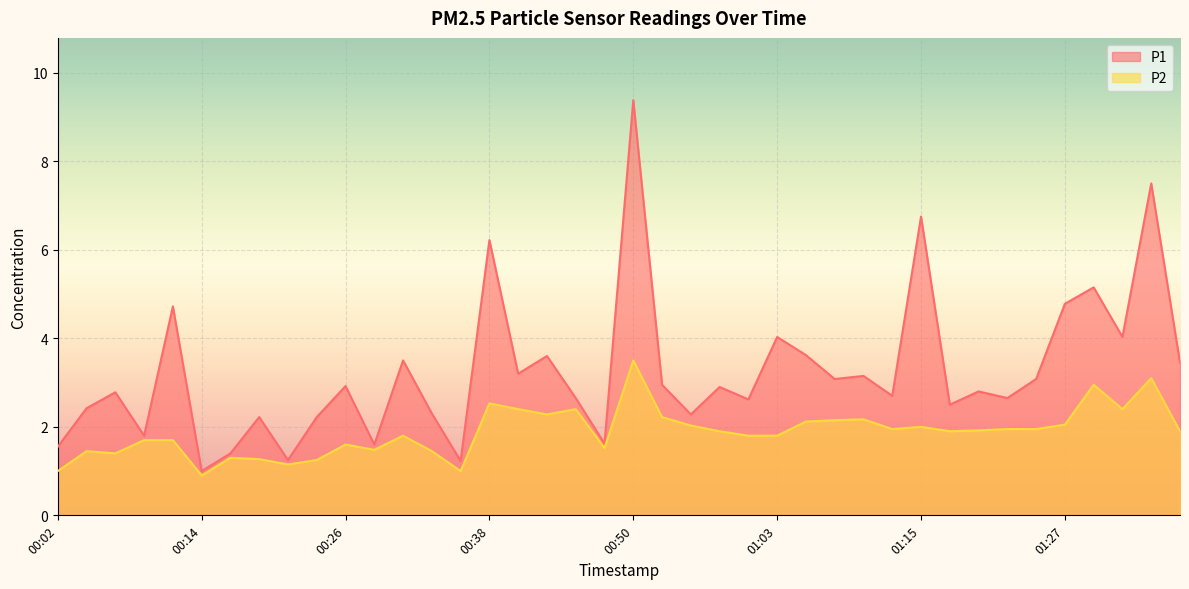

What is the highest value of the P2 series?

3.5